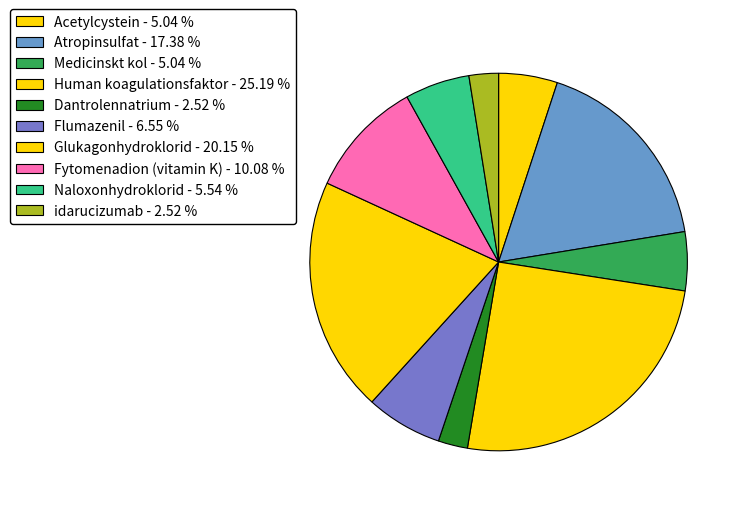

To the nearest percent, what portion does Fytomenadion (vitamin K) represent?

10%